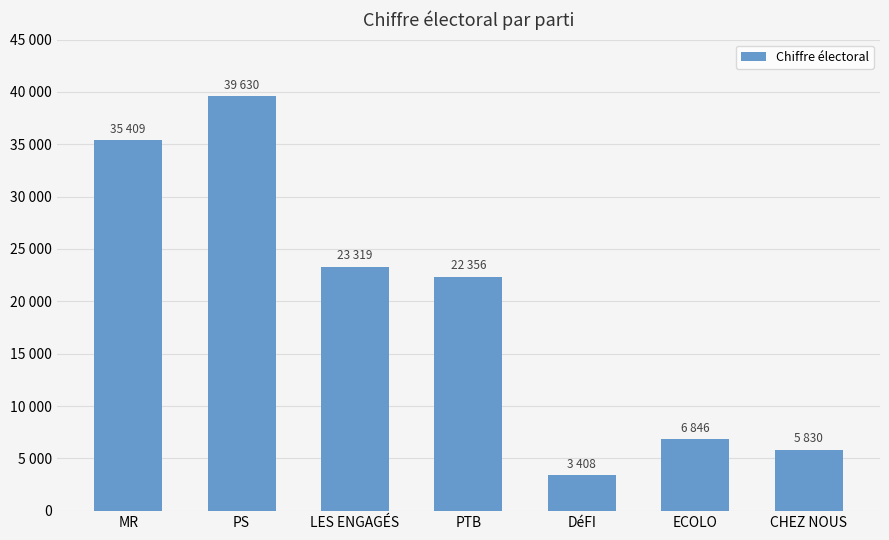

Are the bars horizontal?

No